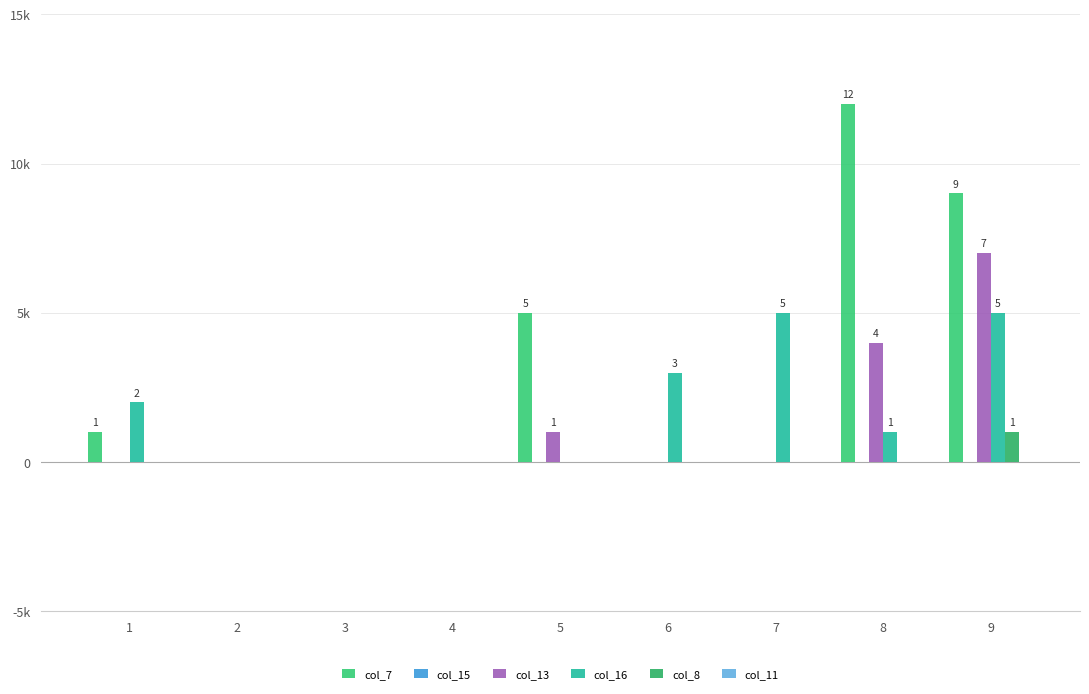

How many distinct data groups are displayed?

6